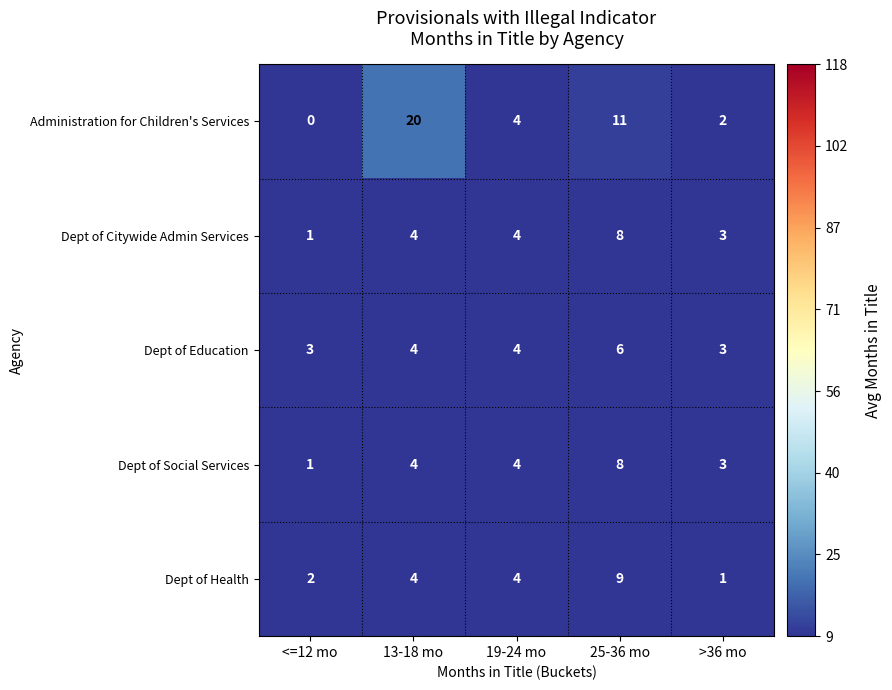

What is the maximum value for Dept of Citywide Admin Services?

8